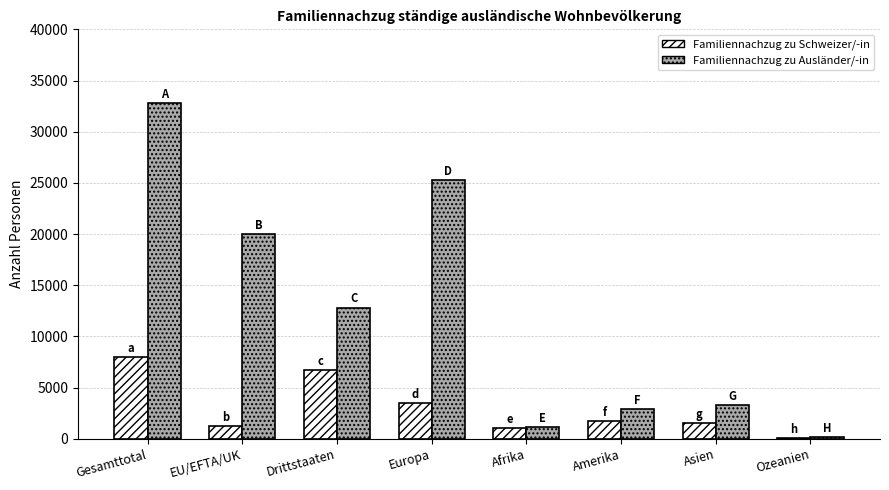

What is the sum of all Familiennachzug zu Ausländer/-in values?

98499